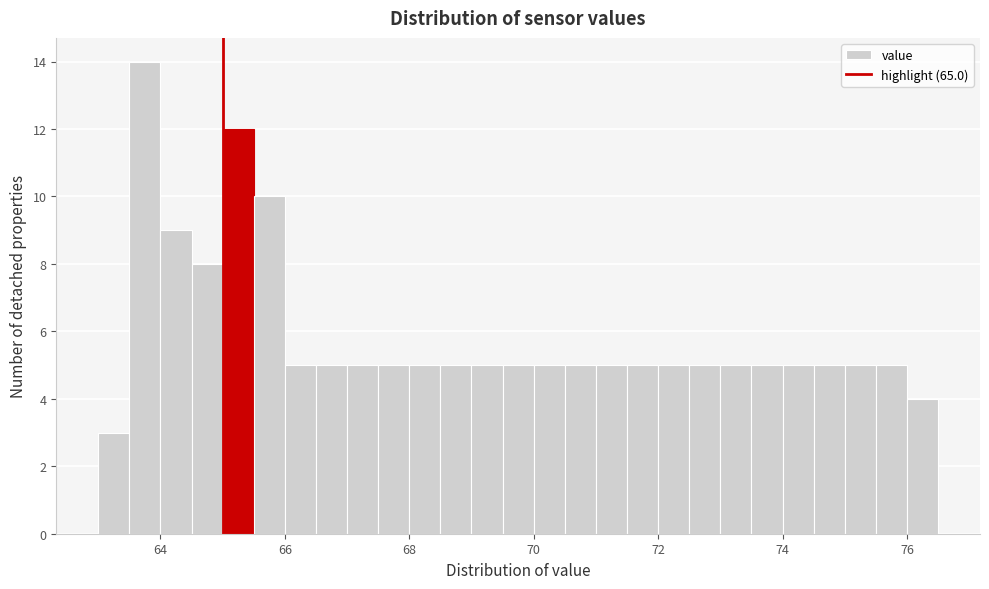

Read against the x-axis, roughly where is the centre of the tallest bar?

63.8